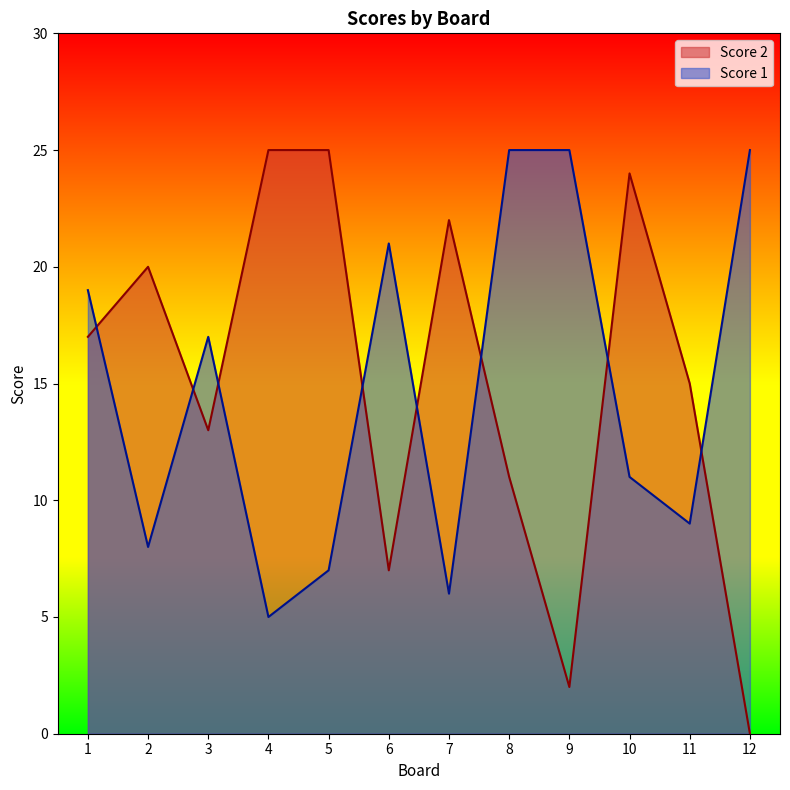

Where is the first local maximum for Score 1?

3